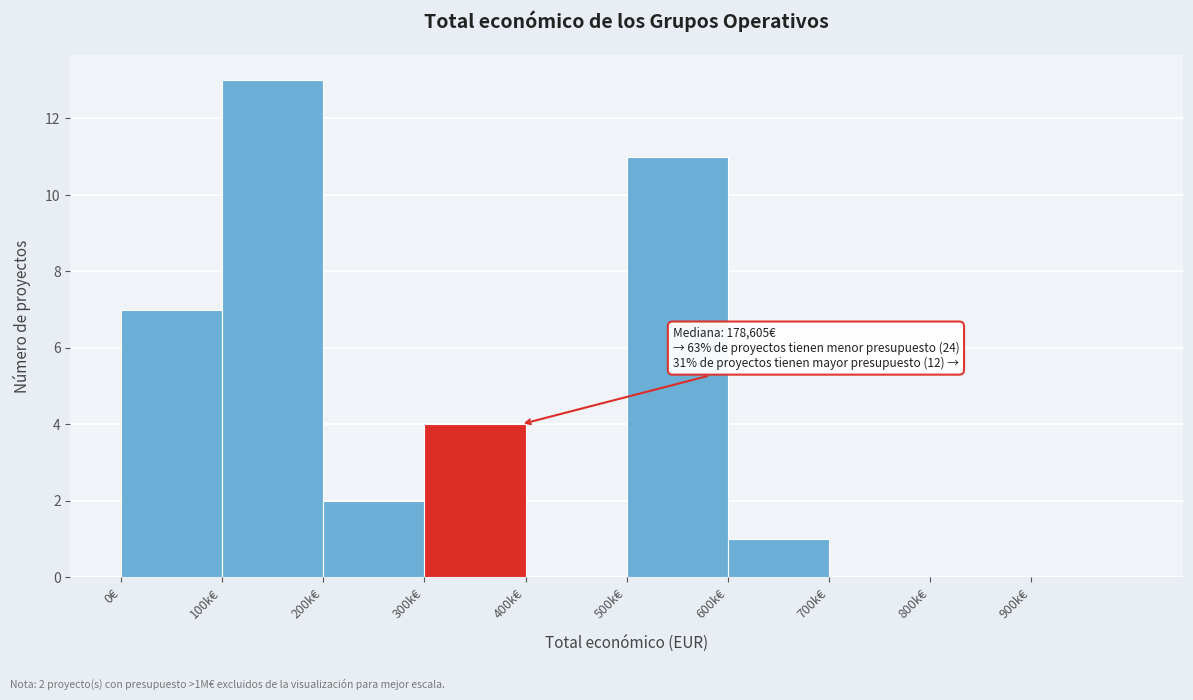

Reading left to right, extract all data points from this chart.

0€=7	100k€=13	200k€=2	300k€=4	400k€=0	500k€=11	600k€=1	700k€=0	800k€=0	900k€=0